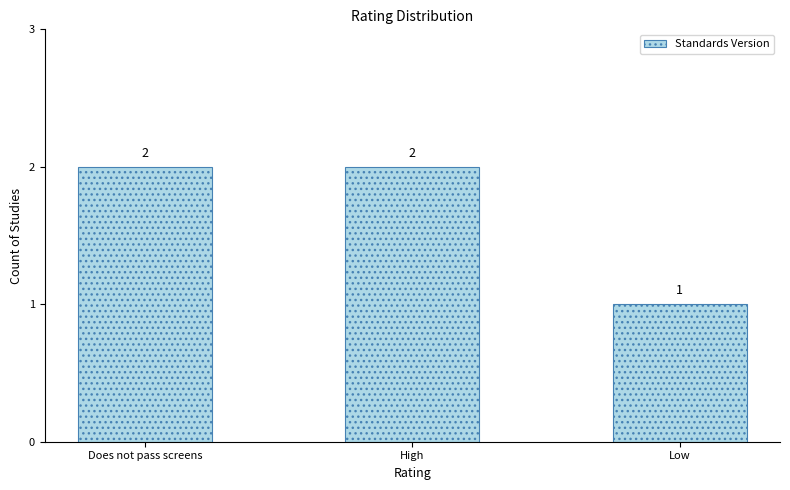

The chart shows a value of 2 at High. True or false?

True